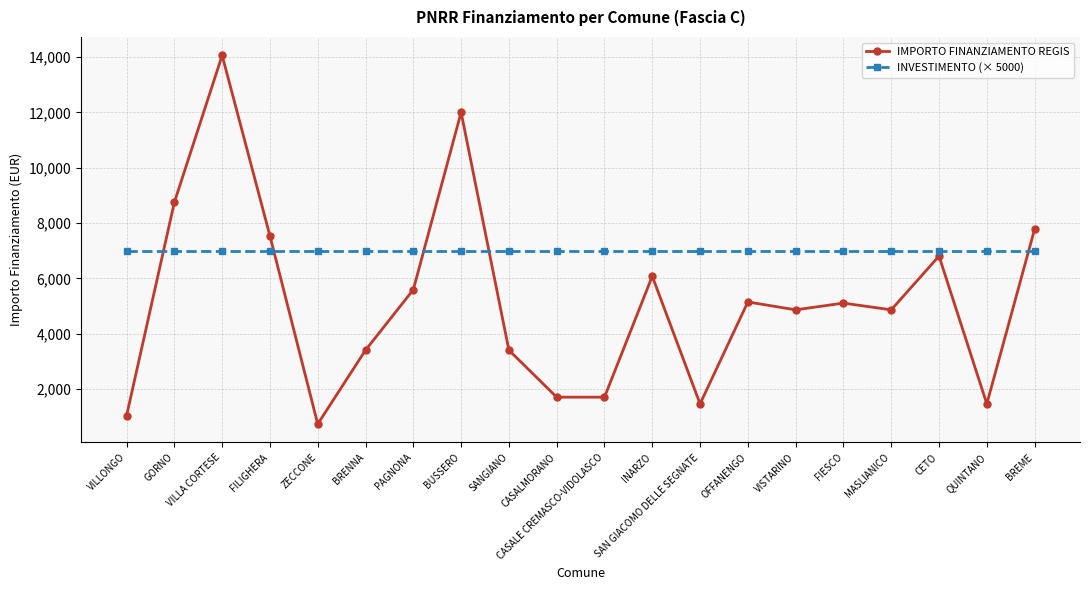

What is the label of the 12th point from the left?

INARZO